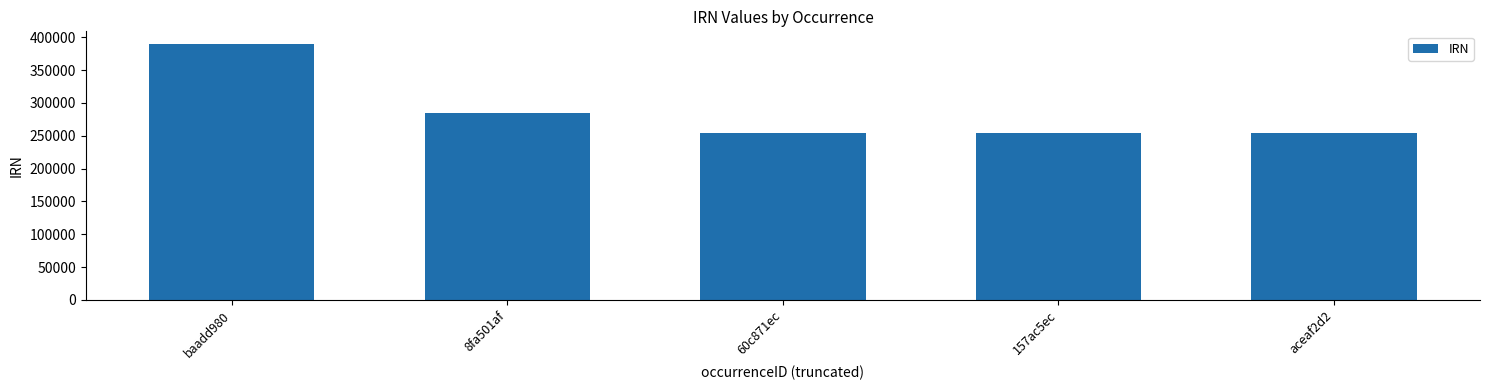

What is the label of the 1st bar from the left?

baadd980